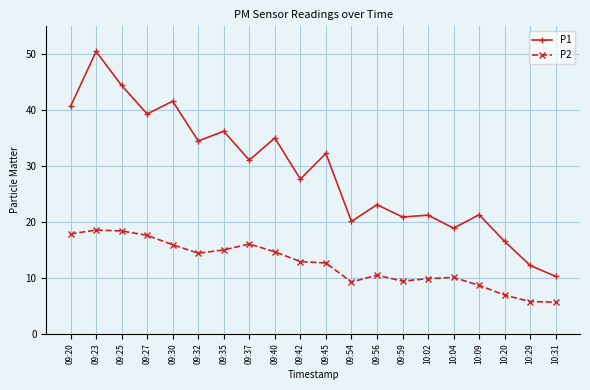

What is the maximum value shown in the chart?

50.5